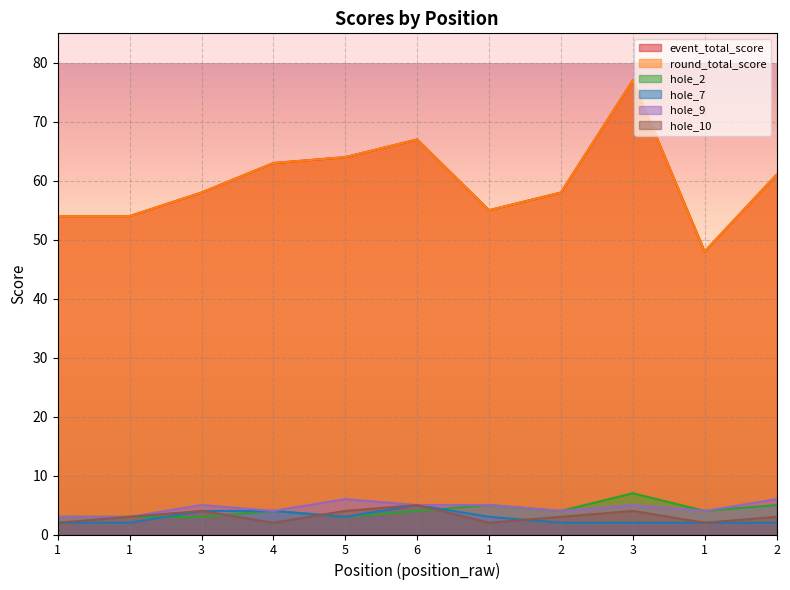

List the labels in order of hole_10 value, smallest first.

1, 4, 1, 1, 1, 2, 2, 3, 5, 3, 6